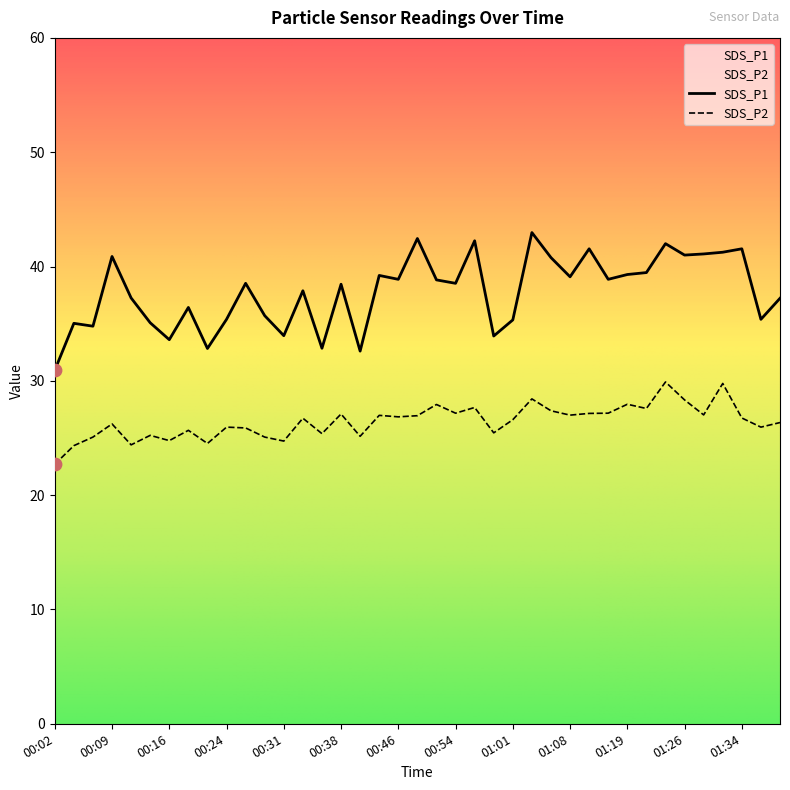

At which category is the sum across all series the highest?

01:24